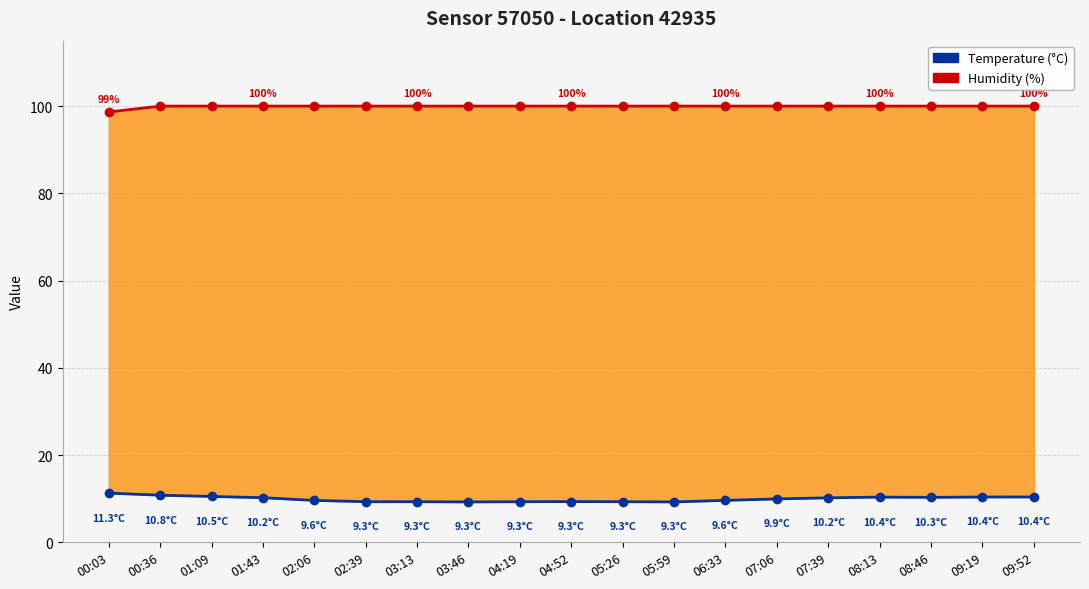

Reading left to right, list all the values displayed in this chart.

Humidity (%): 00:03=98.7	00:36=100.0	01:09=100.0	01:43=100.0	02:06=100.0	02:39=100.0	03:13=100.0	03:46=100.0	04:19=100.0	04:52=100.0	05:26=100.0	05:59=100.0	06:33=100.0	07:06=100.0	07:39=100.0	08:13=100.0	08:46=100.0	09:19=100.0	09:52=100.0
Temperature (°C): 00:03=11.3	00:36=10.8	01:09=10.5	01:43=10.2	02:06=9.6	02:39=9.3	03:13=9.3	03:46=9.3	04:19=9.3	04:52=9.3	05:26=9.3	05:59=9.3	06:33=9.6	07:06=9.9	07:39=10.2	08:13=10.4	08:46=10.3	09:19=10.4	09:52=10.4